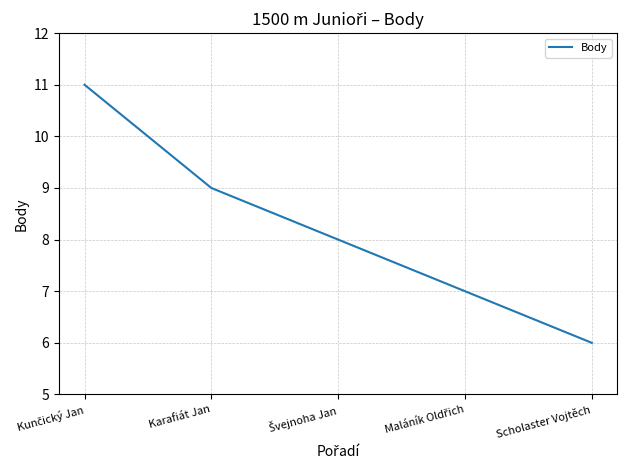

Between Karafiát Jan and Scholaster Vojtěch, which is larger?

Karafiát Jan